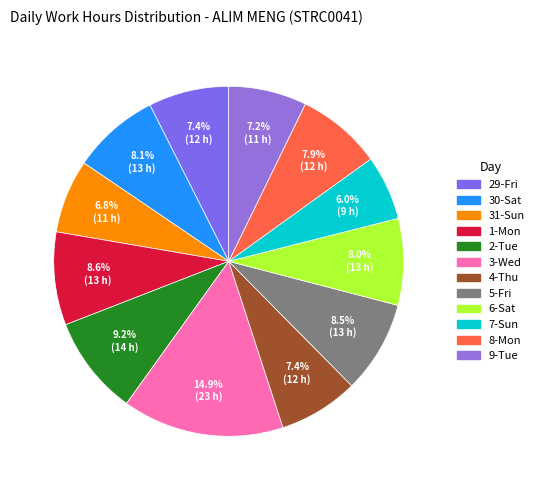

What is the change in value from 29-Fri to 30-Sat?

+1.0